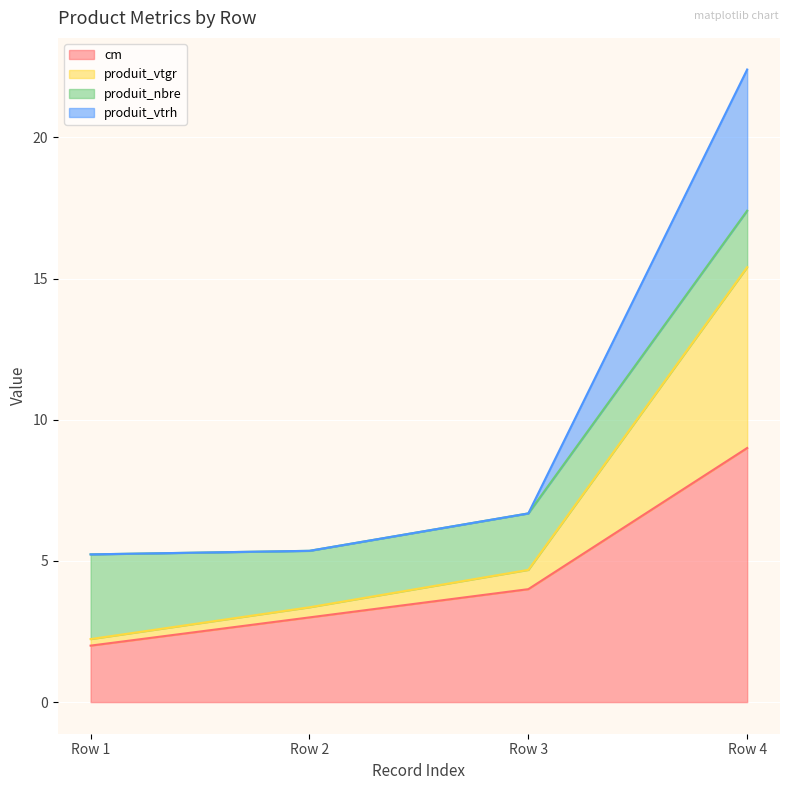

The cm series shows 4.0 at Row 3. True or false?

True